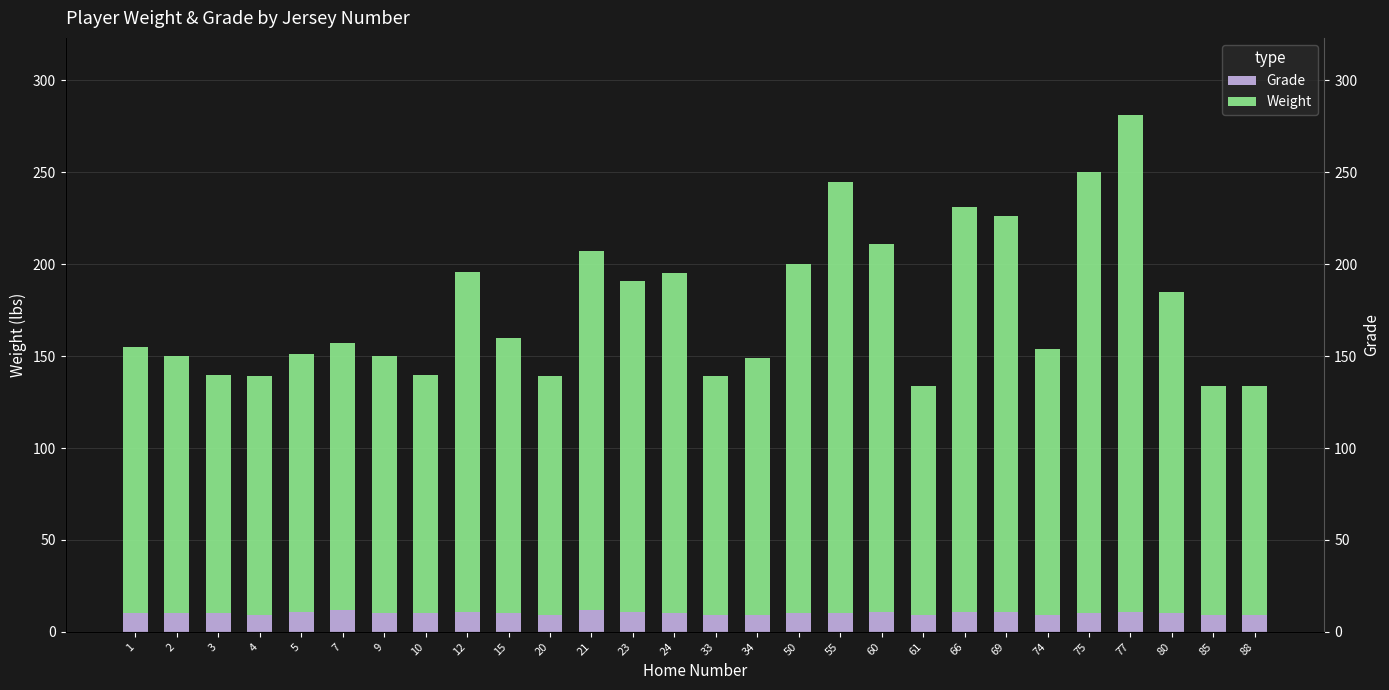

At which label is Grade closest to 10?

1